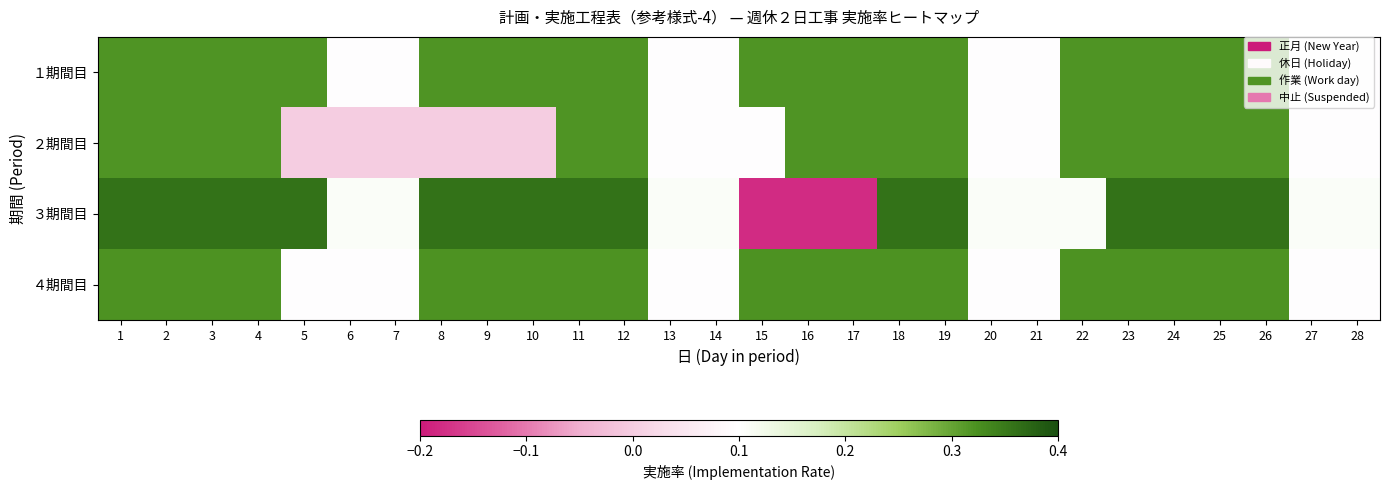

What is the maximum value shown in the chart?

0.4